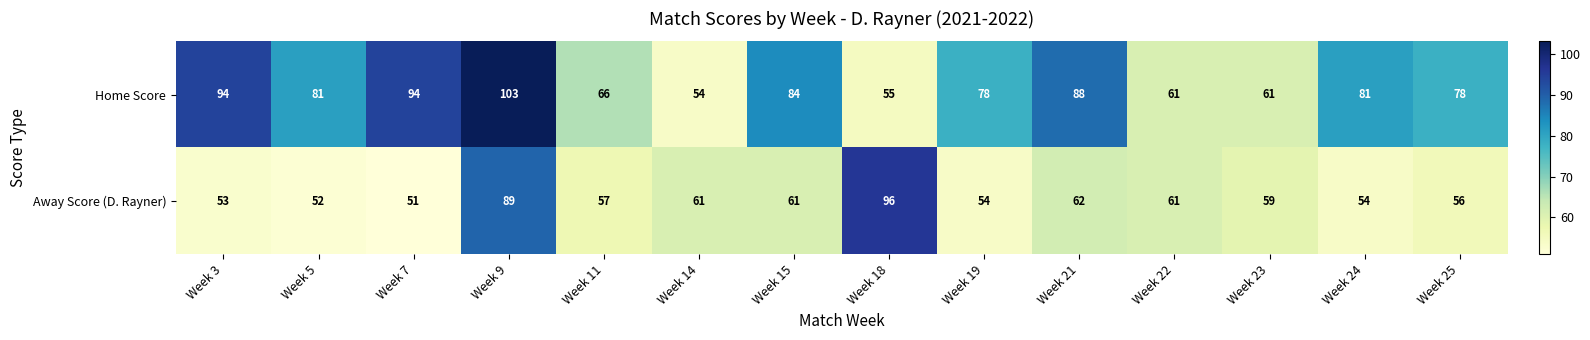

Which series has the largest total across all categories?

Home Score